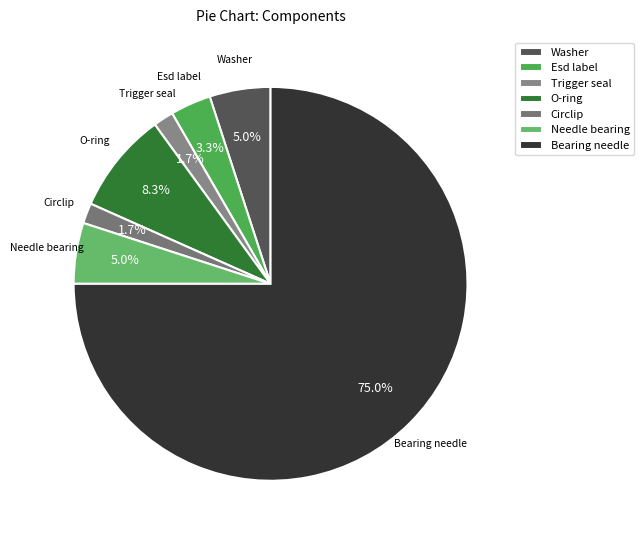

Which has a higher value, Circlip or Washer?

Washer